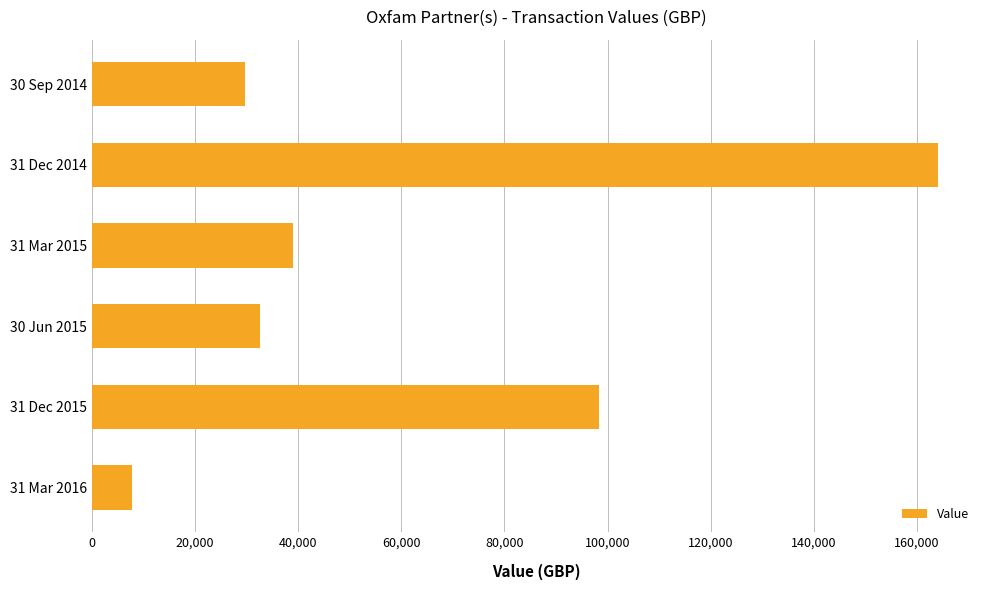

Does the chart contain stacked bars?

No